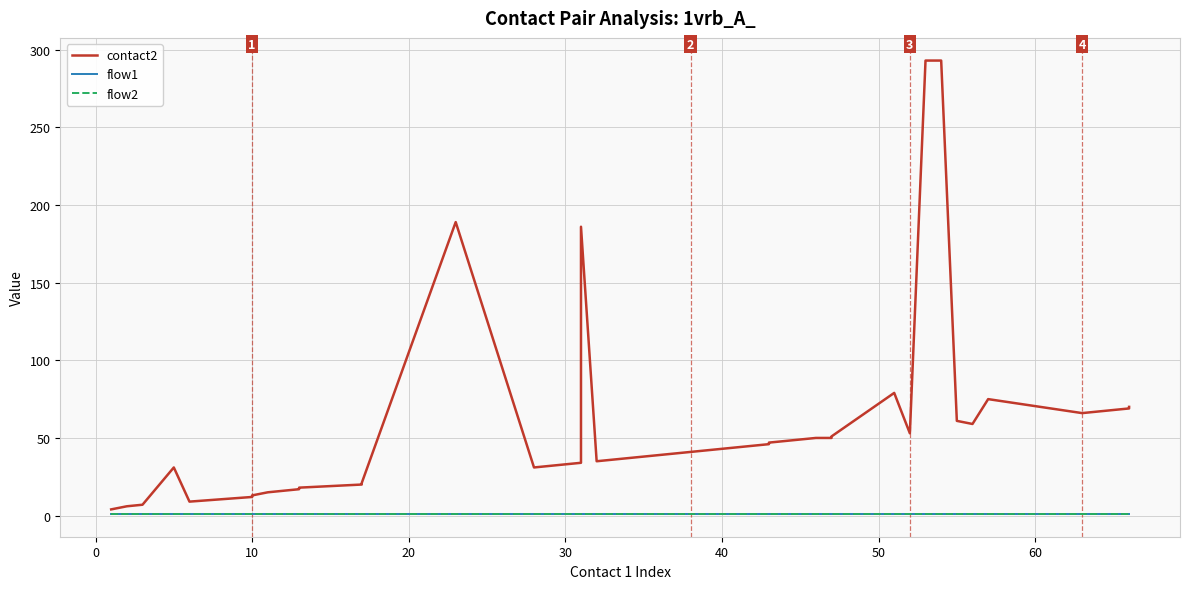

Which series has the widest spread of values?

contact2